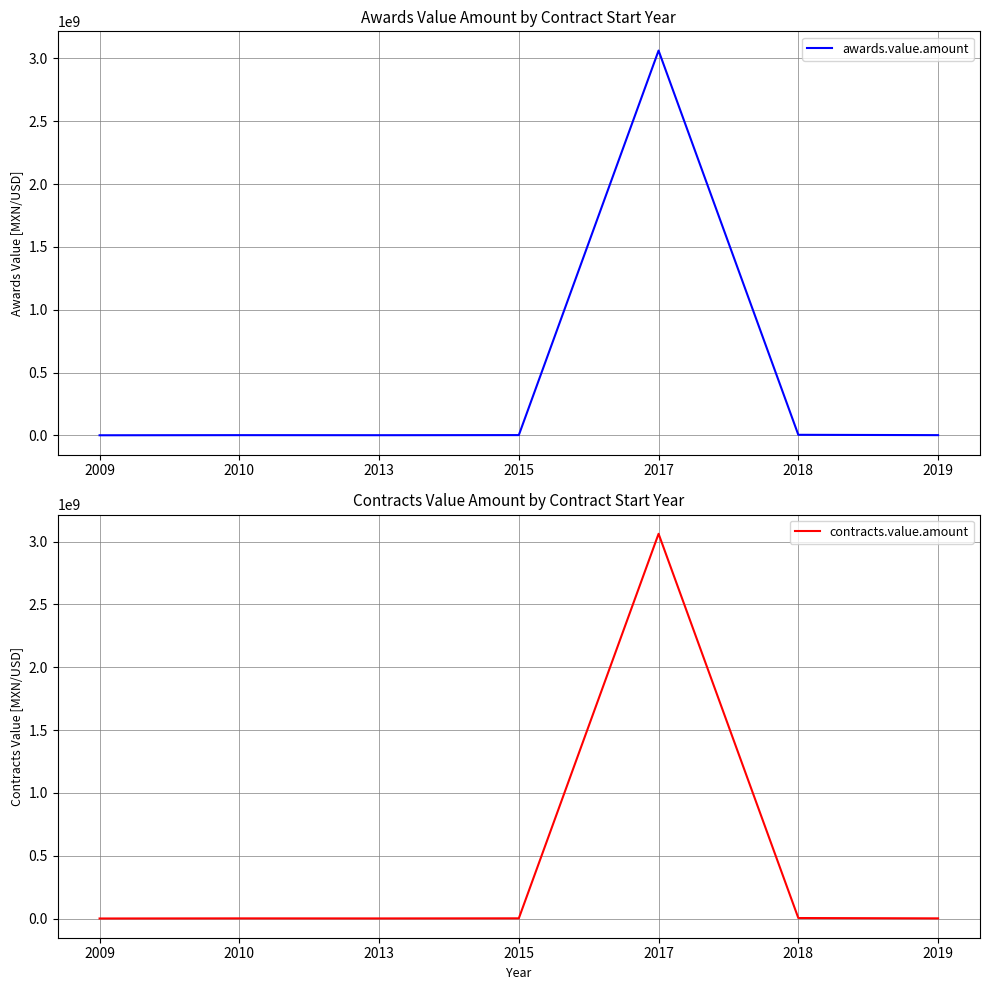

Which label corresponds to the smallest value in the chart?

2009